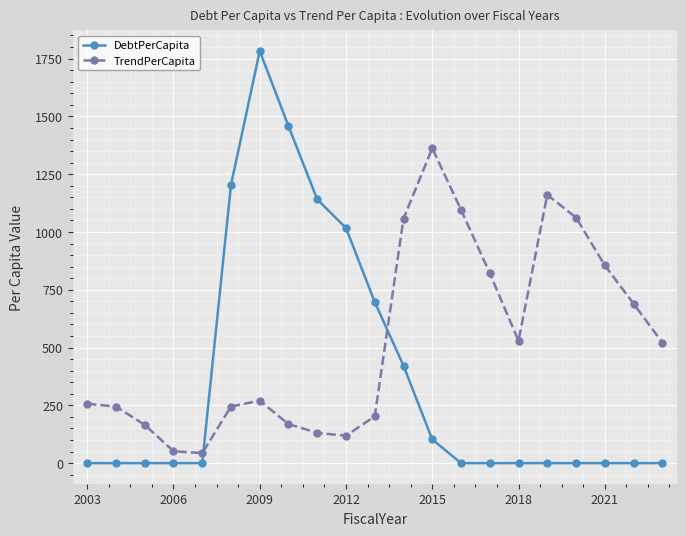

How many categories are shown in the chart?

21